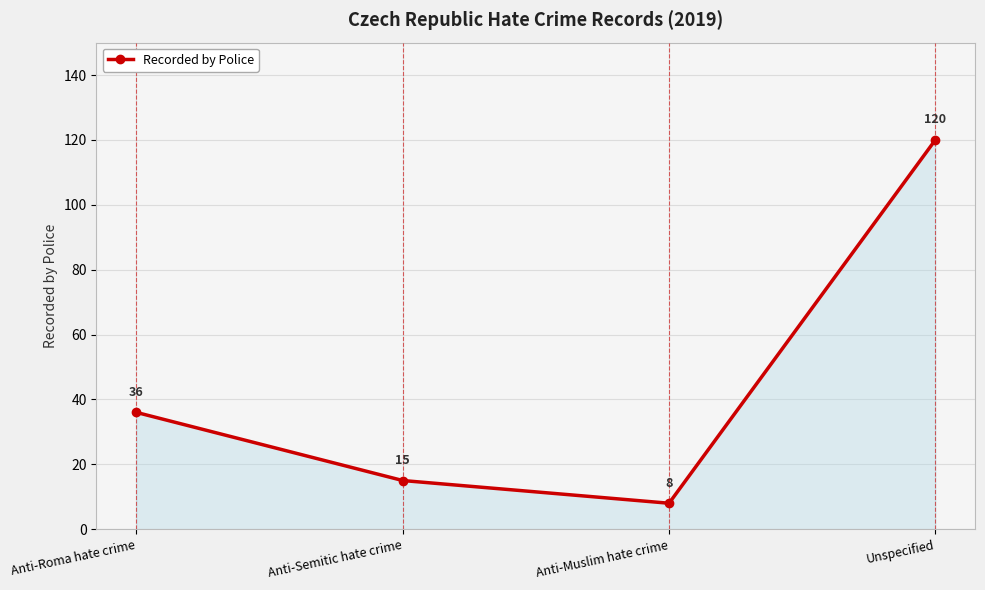

Which category has the lowest value across all series?

Anti-Muslim hate crime